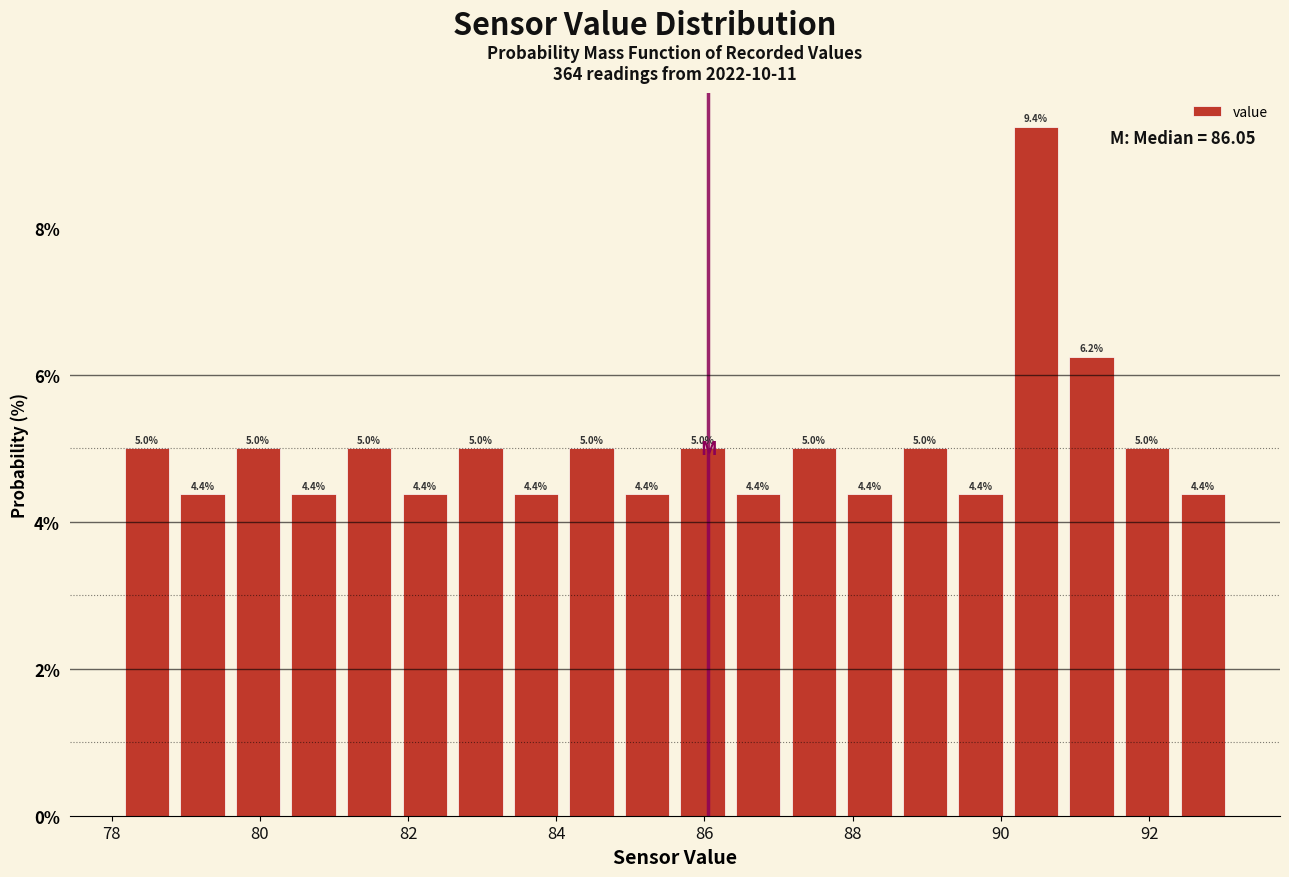

Read against the x-axis, roughly where is the centre of the tallest bar?

90.4